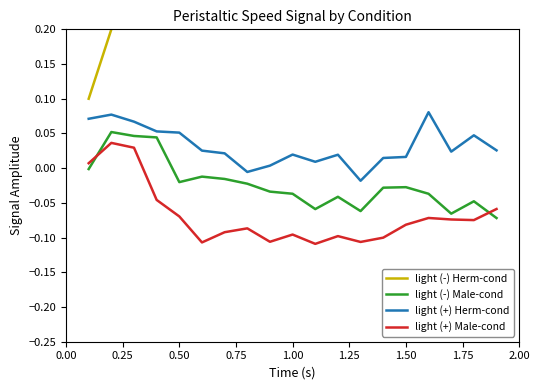

What is the sum of all light (-) Male-cond values?

-0.4